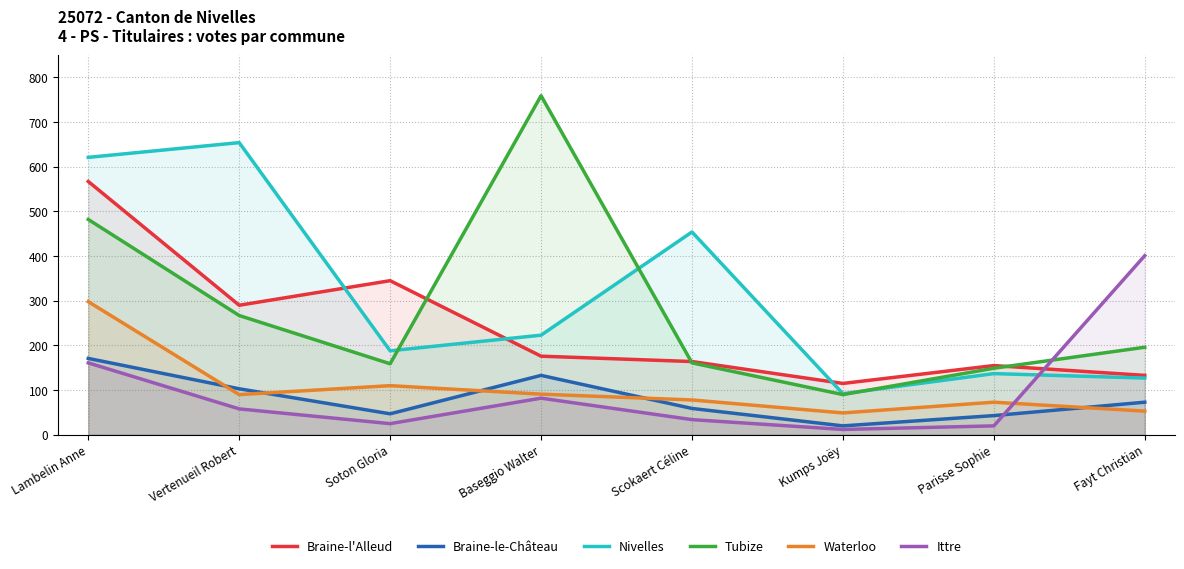

Read the Ittre value at Parisse Sophie, to the nearest 10.

20